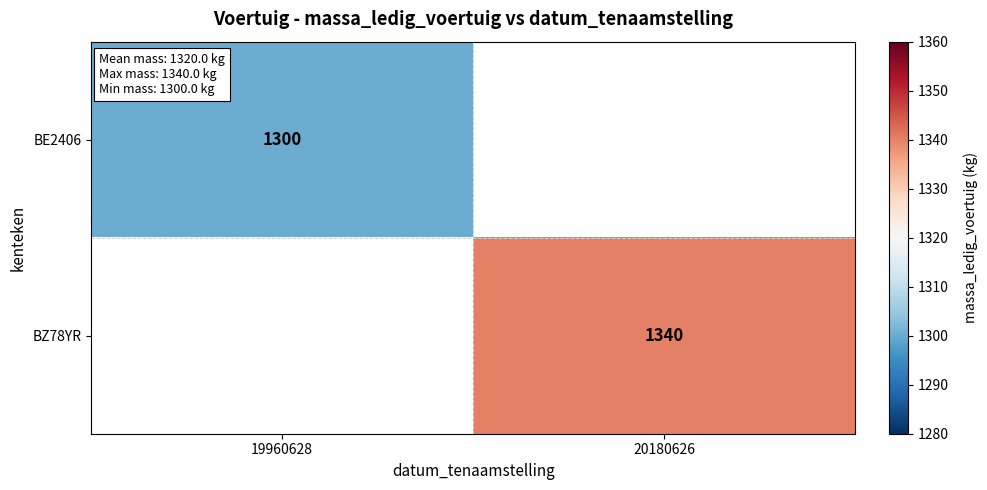

At how many categories does at least one series exceed 1330?

1